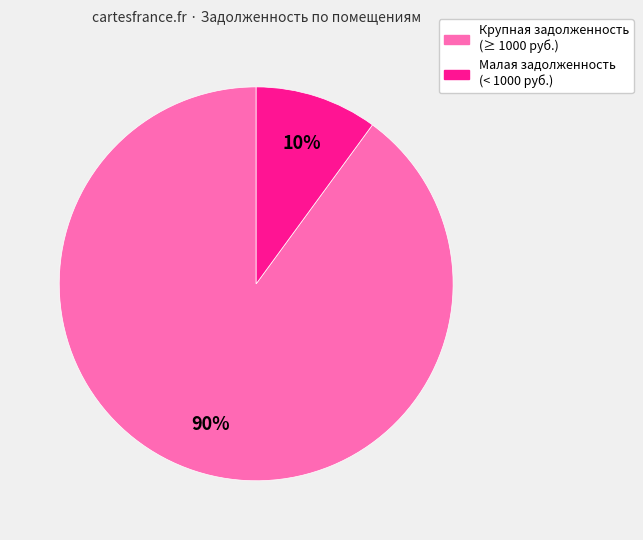

Is there a majority slice in this chart?

Yes